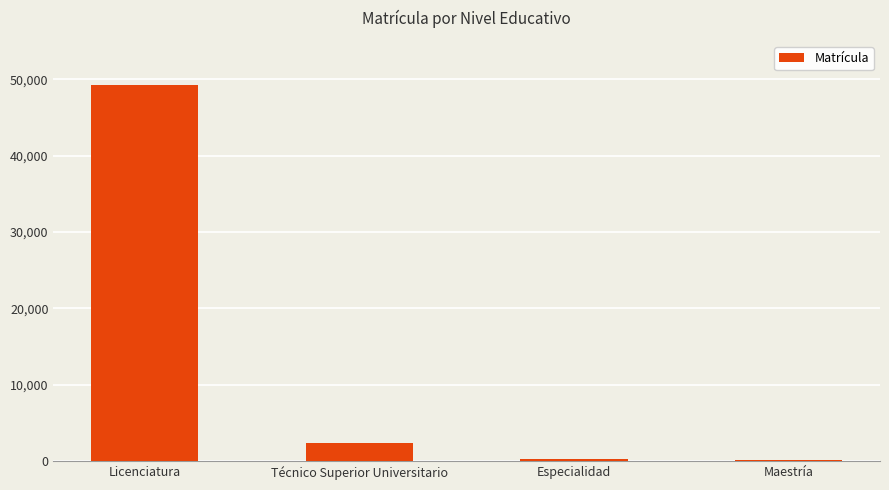

What position from the left is Especialidad?

3